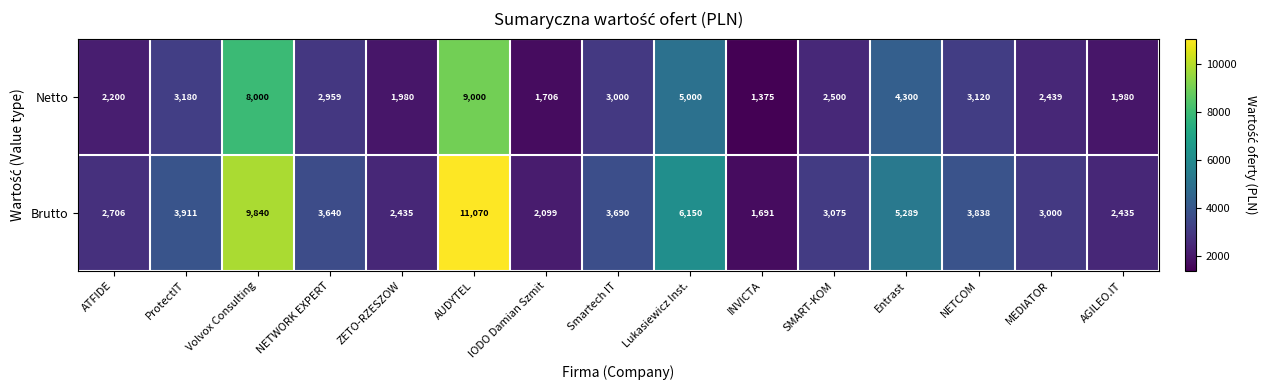

What is the difference between the maximum and second lowest values in the Netto series?

7294